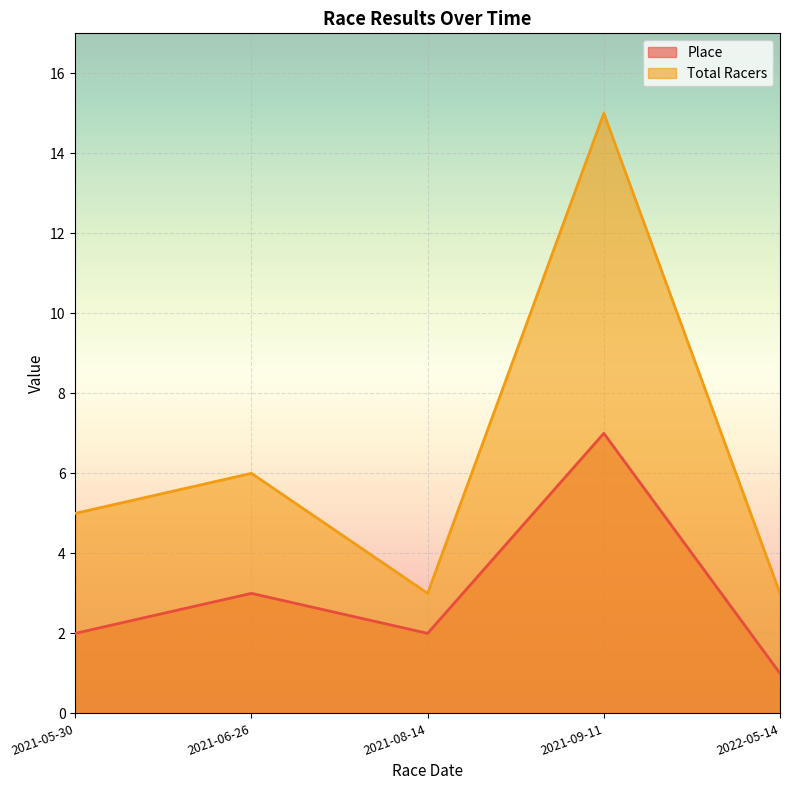

What is the difference between the Total Racers values at 2021-05-30 and 2021-08-14?

2